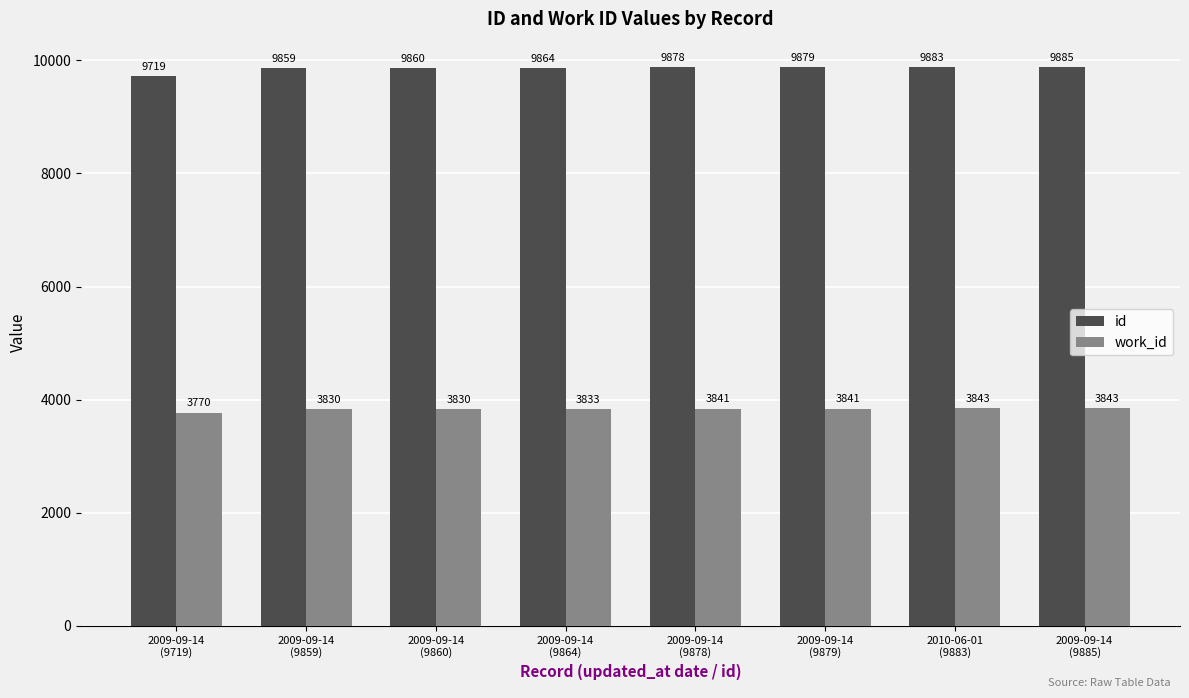

Rank the categories by id value from lowest to highest.

2009-09-14
(9719), 2009-09-14
(9859), 2009-09-14
(9860), 2009-09-14
(9864), 2009-09-14
(9878), 2009-09-14
(9879), 2010-06-01
(9883), 2009-09-14
(9885)